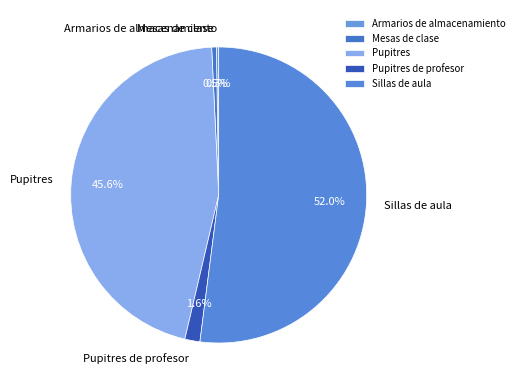

Approximately how many times larger is the value at Mesas de clase compared to Pupitres de profesor?

0.3